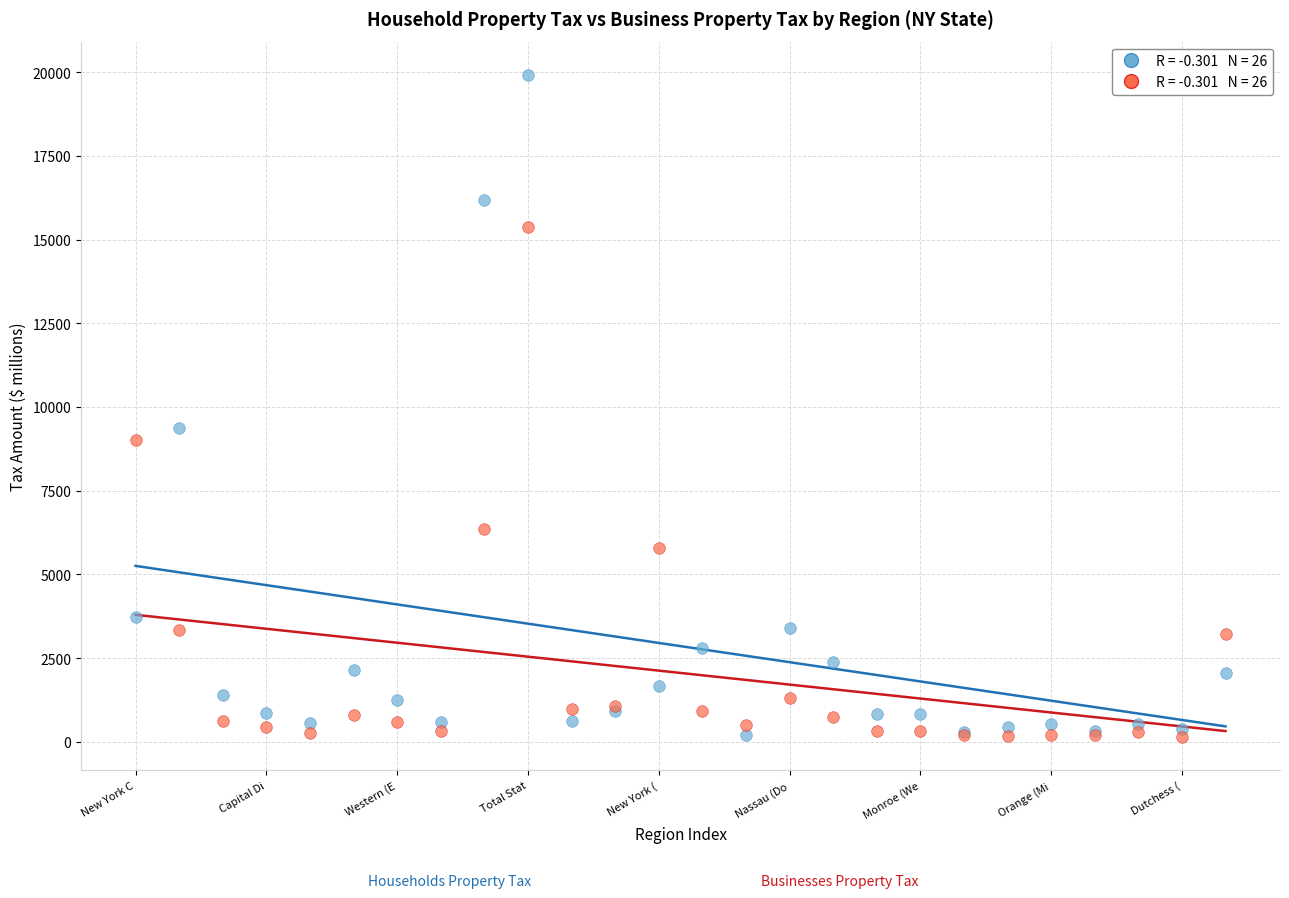

Across all series, what Y value is closest to 10031?

9369.2